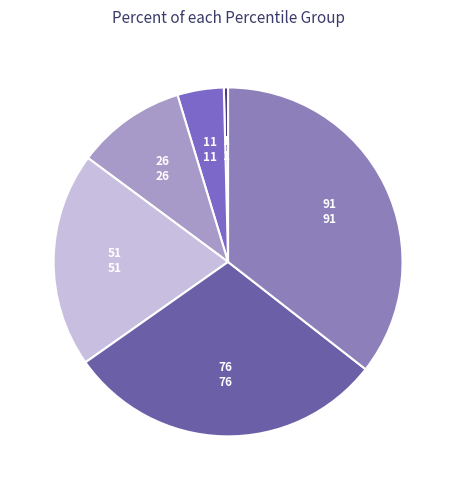

Does any single category account for the majority?

No